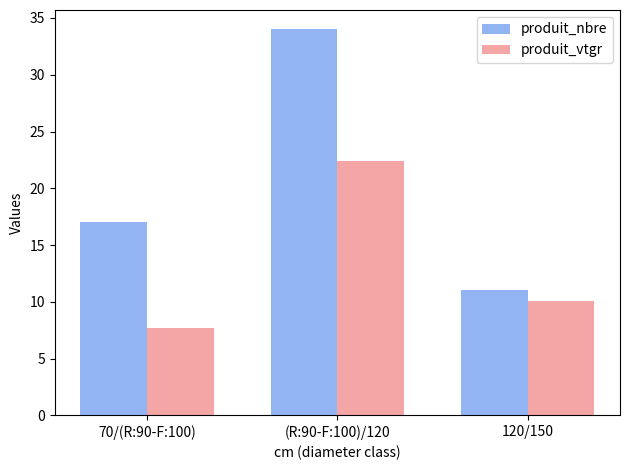

Are the bars grouped side by side (vs. stacked)?

Yes